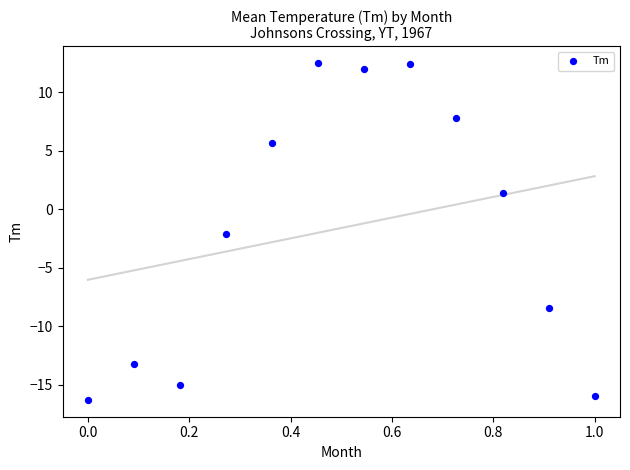

What Y value in the scatter plot is closest to -1?

-2.1